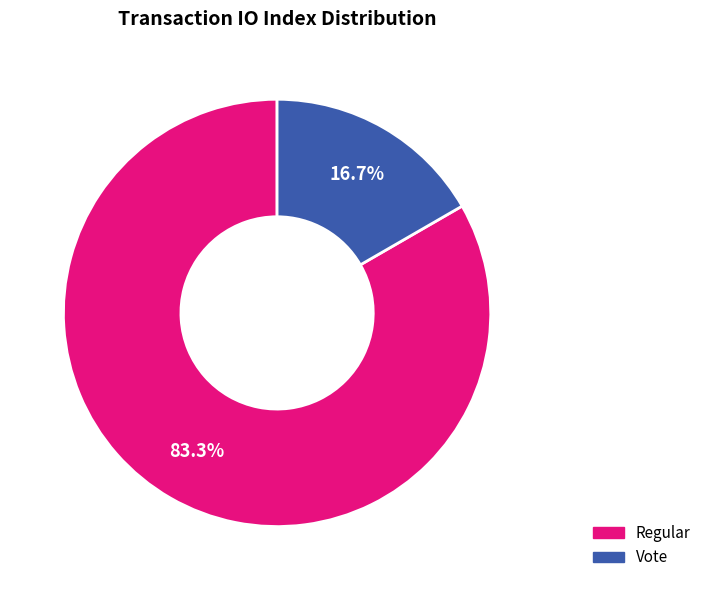

Is there any slice that represents more than half of the pie?

Yes